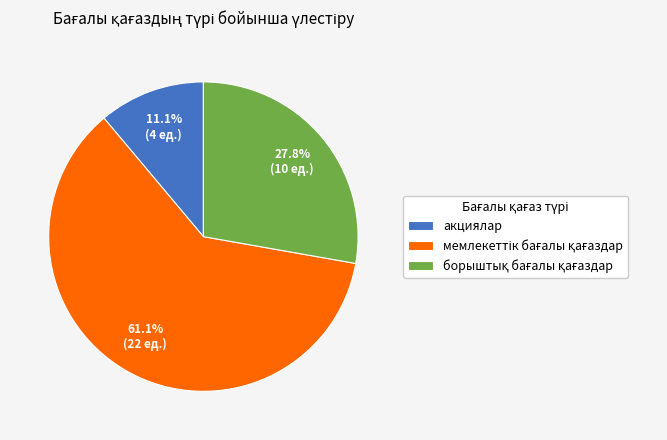

Is there a majority slice in this chart?

Yes